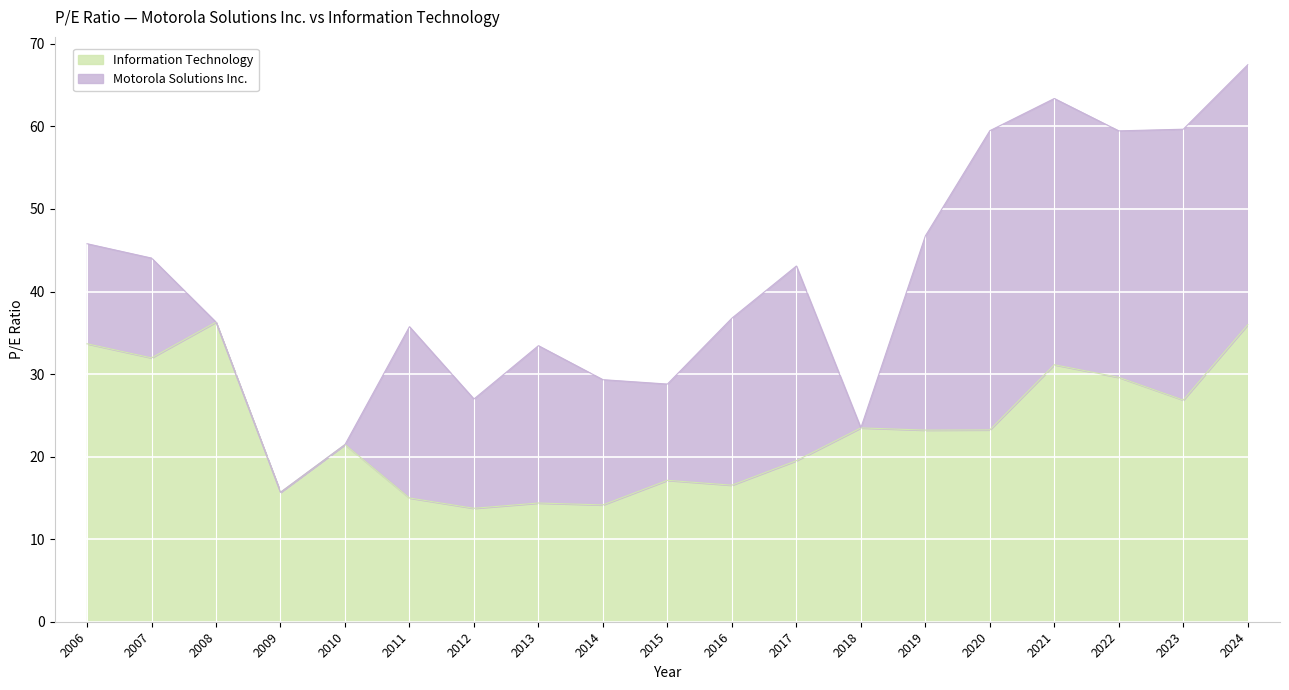

What is the difference between the second highest and second lowest values?

21.8